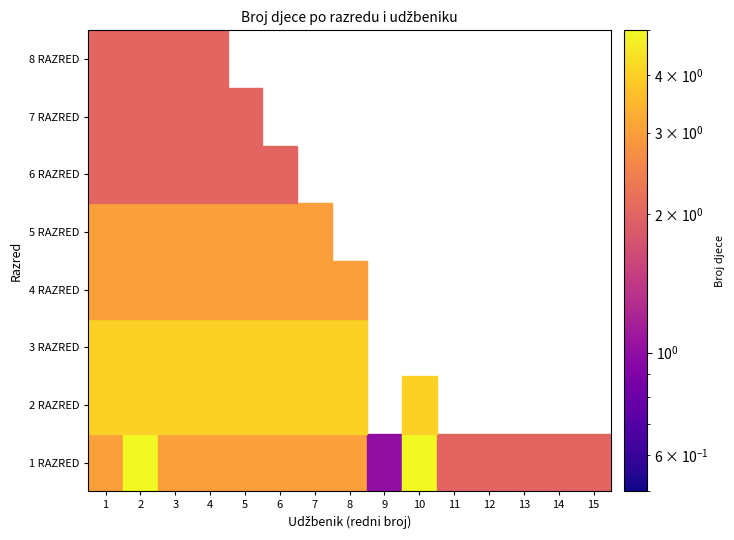

True or false: 3 RAZRED has a value of 4 at udžb 2.

True